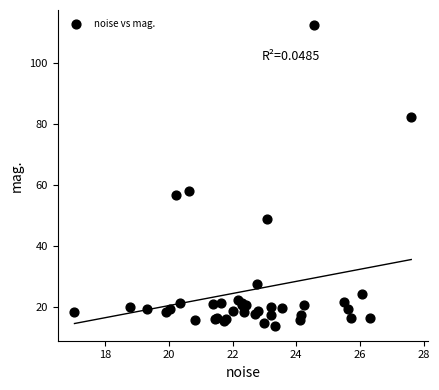

What Y value in the scatter plot is closest to 63?

58.2